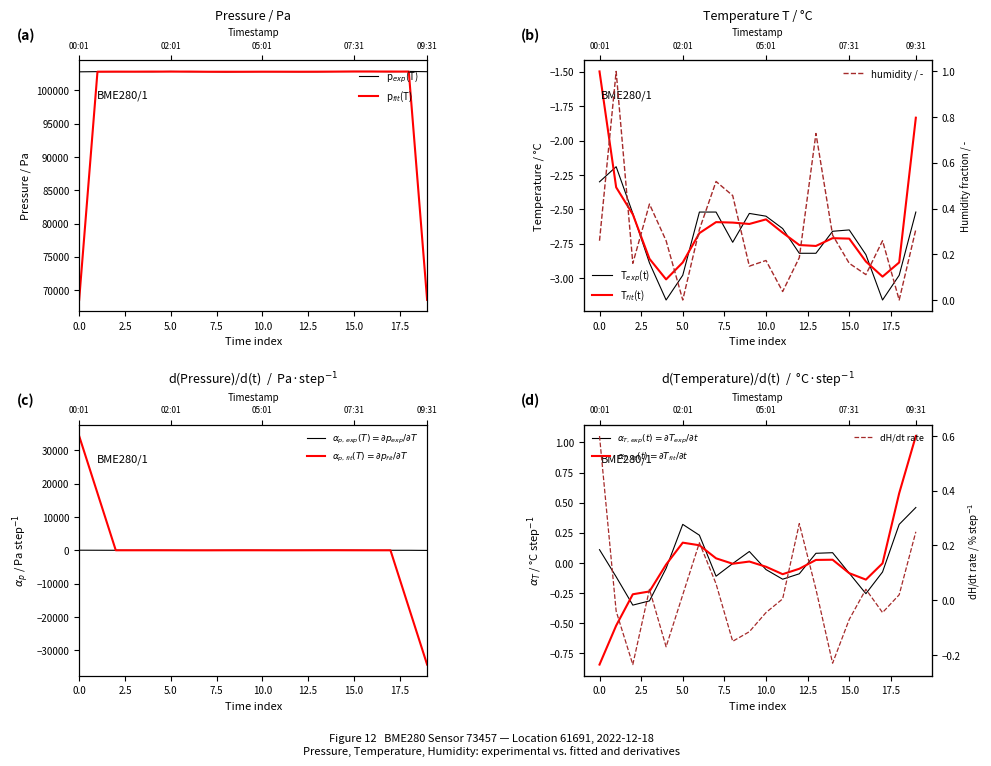

At which label does pressure first exceed 102804?

00:31